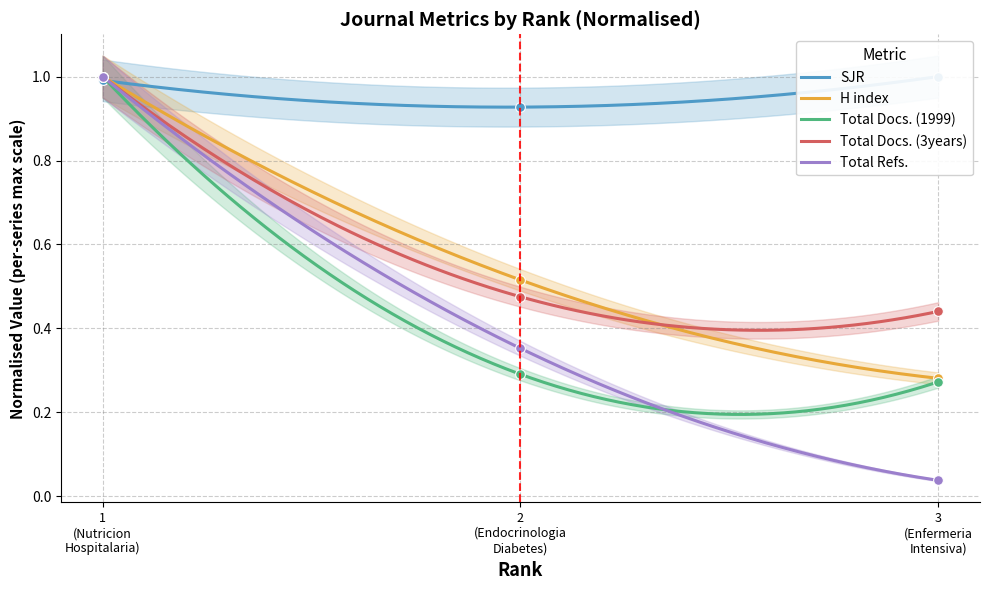

What is the total value across all series at 3 (Enfermeria Intensiva)?

2.0